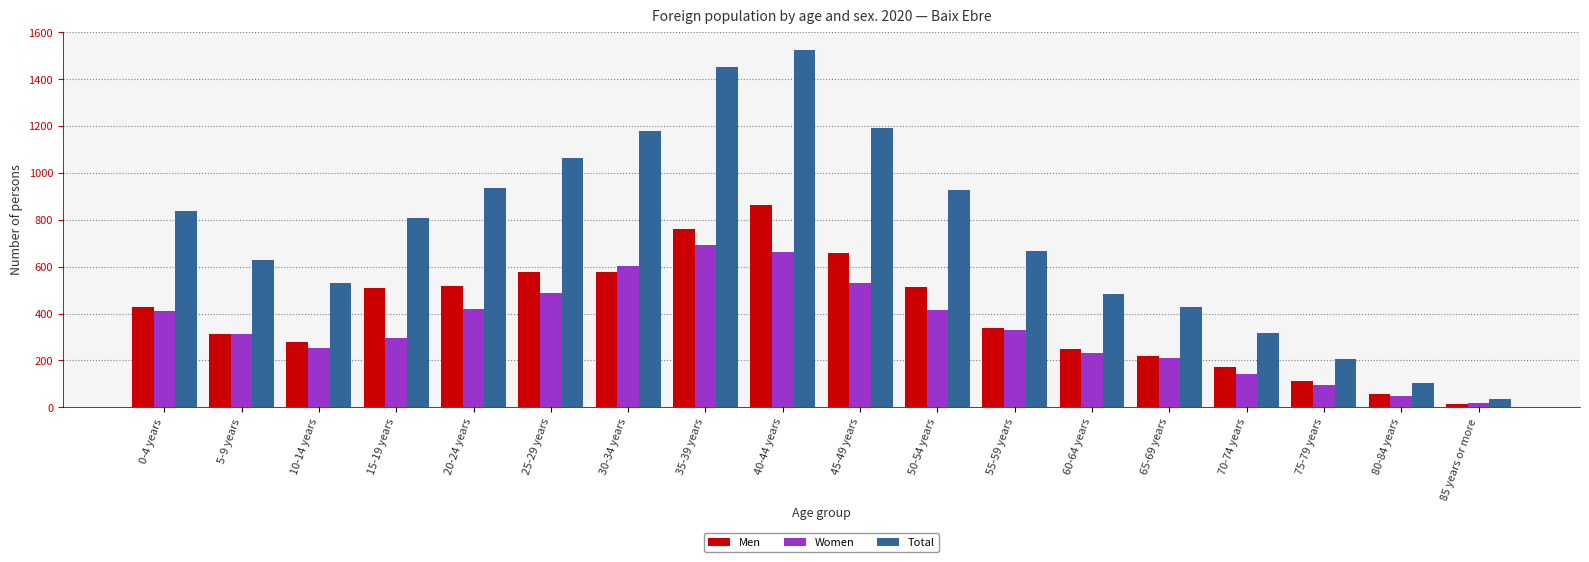

What are all the series names shown in the legend?

Men, Women, Total